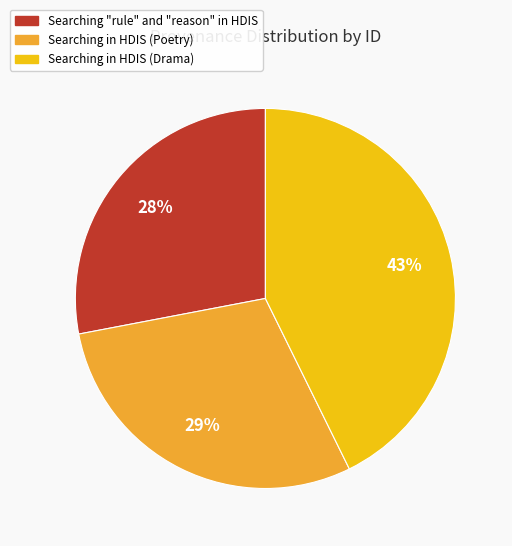

To the nearest percent, what portion does Searching in HDIS (Poetry) represent?

29%